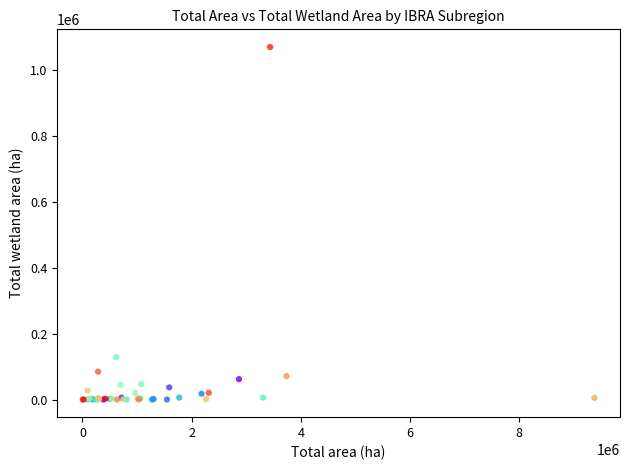

What Y value in the scatter plot is closest to 535168?

129021